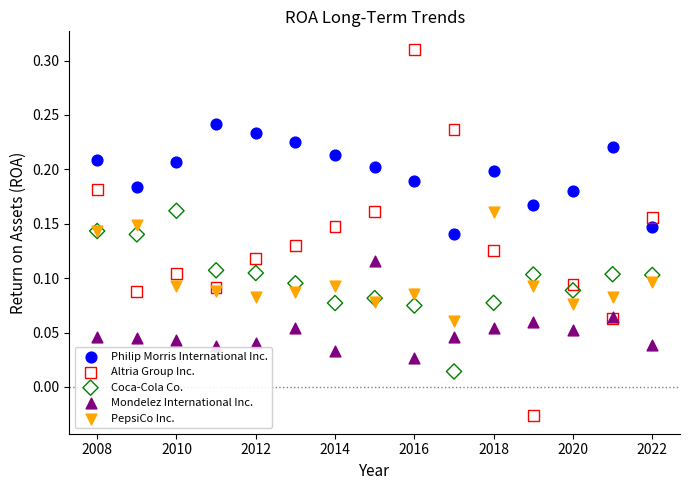

Which series has the widest spread of Y values?

Altria Group Inc.